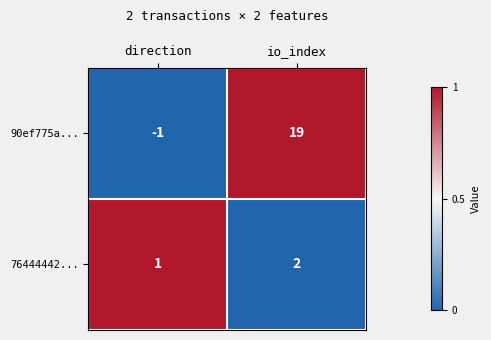

Which series has the largest range (max minus min)?

90ef775a...